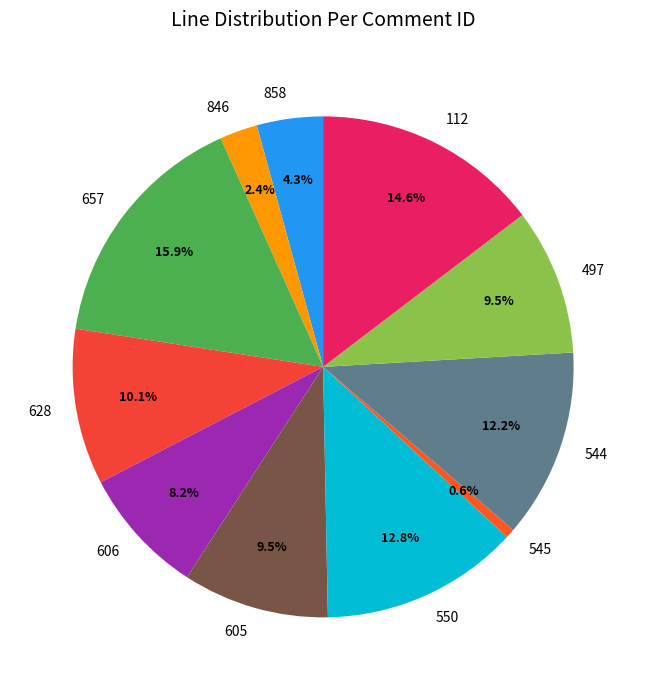

To the nearest percent, what is the difference between the largest and smallest slice percentages?

15%